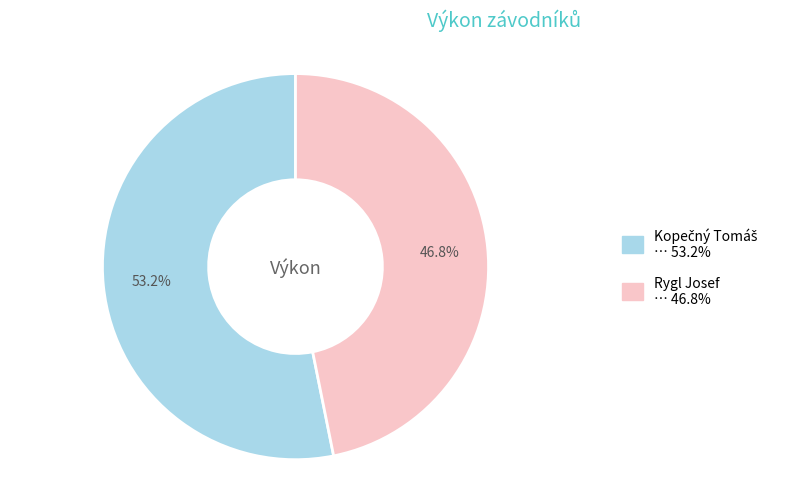

Which slice is the smallest?

Rygl Josef